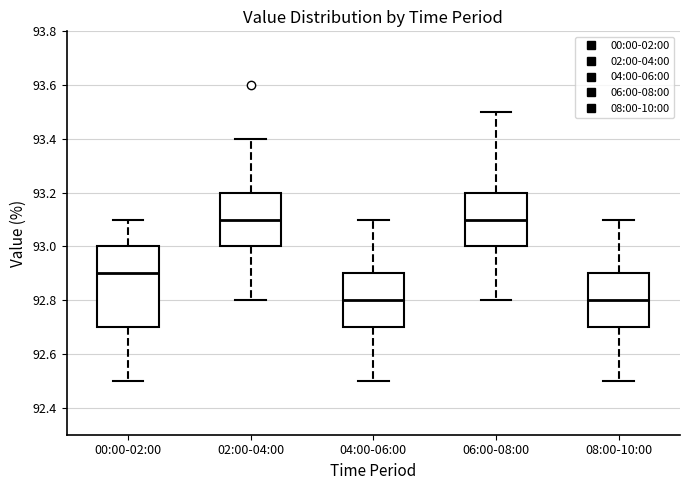

Reading left to right, transcribe this box plot: for each box, give where its median line is, the range the box spans, and where its two whiskers end, as read against the y-axis. The values are not printed on the chart, so give them approximately, as read against the axis.

00:00-02:00: median 92.9, box 92.7 to 93.0, whiskers 92.5 to 93.1
02:00-04:00: median 93.1, box 93.0 to 93.2, whiskers 92.8 to 93.4
04:00-06:00: median 92.8, box 92.7 to 92.9, whiskers 92.5 to 93.1
06:00-08:00: median 93.1, box 93.0 to 93.2, whiskers 92.8 to 93.5
08:00-10:00: median 92.8, box 92.7 to 92.9, whiskers 92.5 to 93.1